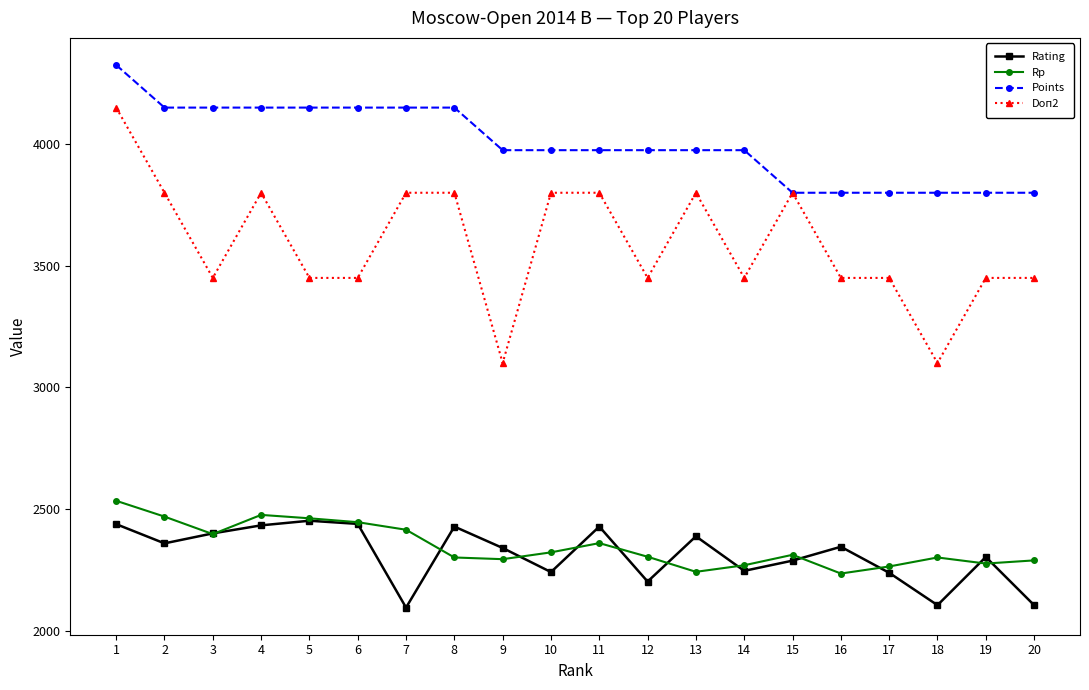

What is the sum of the Doп2 values at 4 and 6?

7250